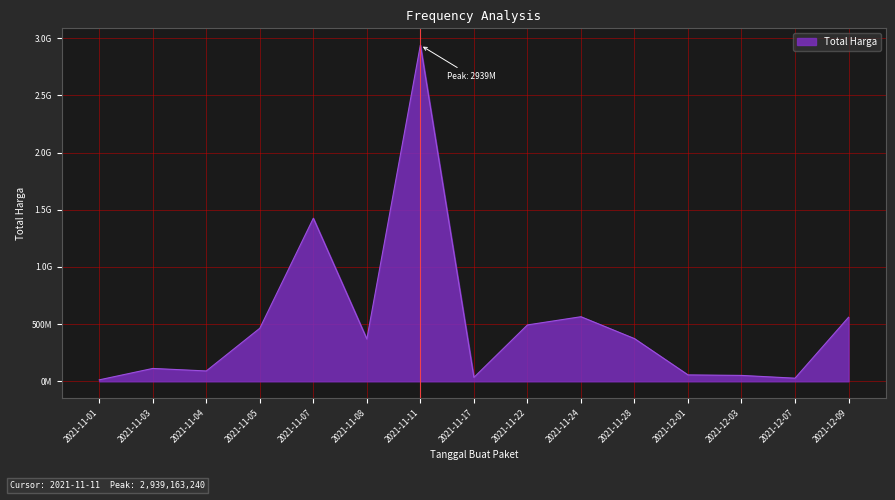

What is the change in value from 2021-11-01 to 2021-12-09?

+547183500